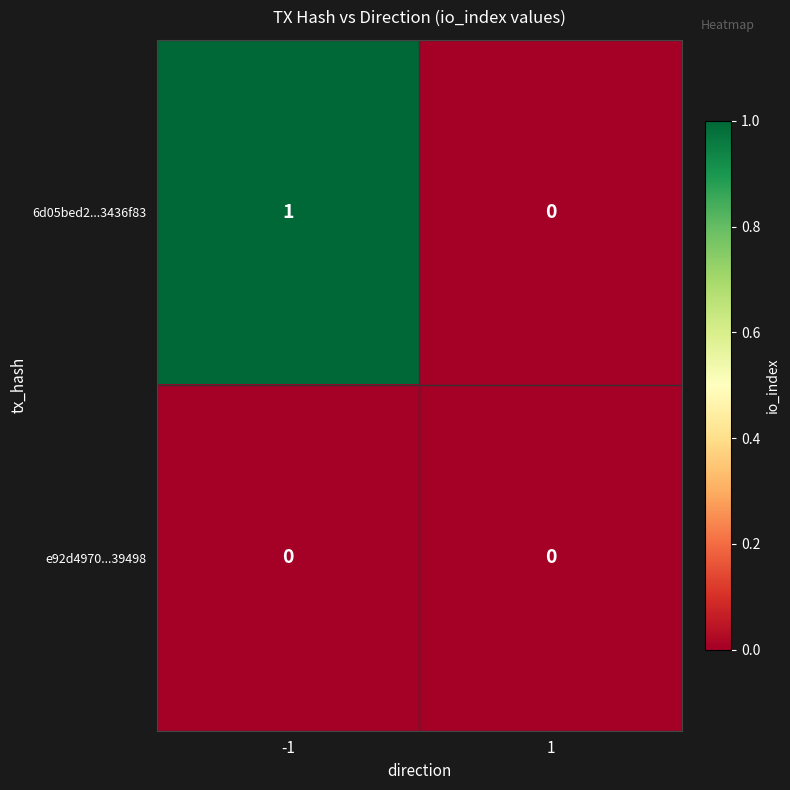

The 6d05bed2...3436f83 series shows 0 at -1. True or false?

False